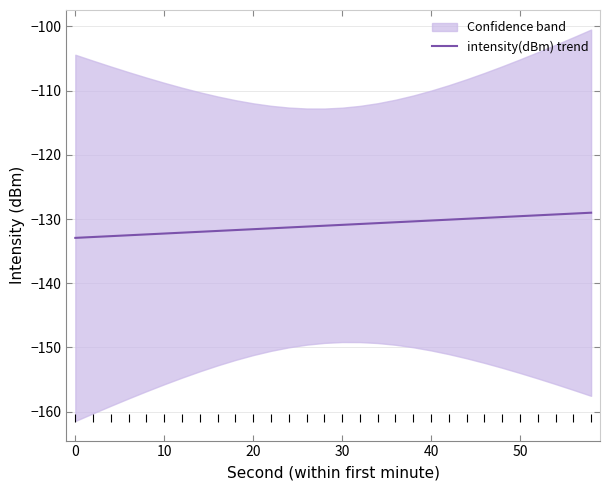

True or false: intensity(dBm) trend has a value of -209.0 at 0.

False